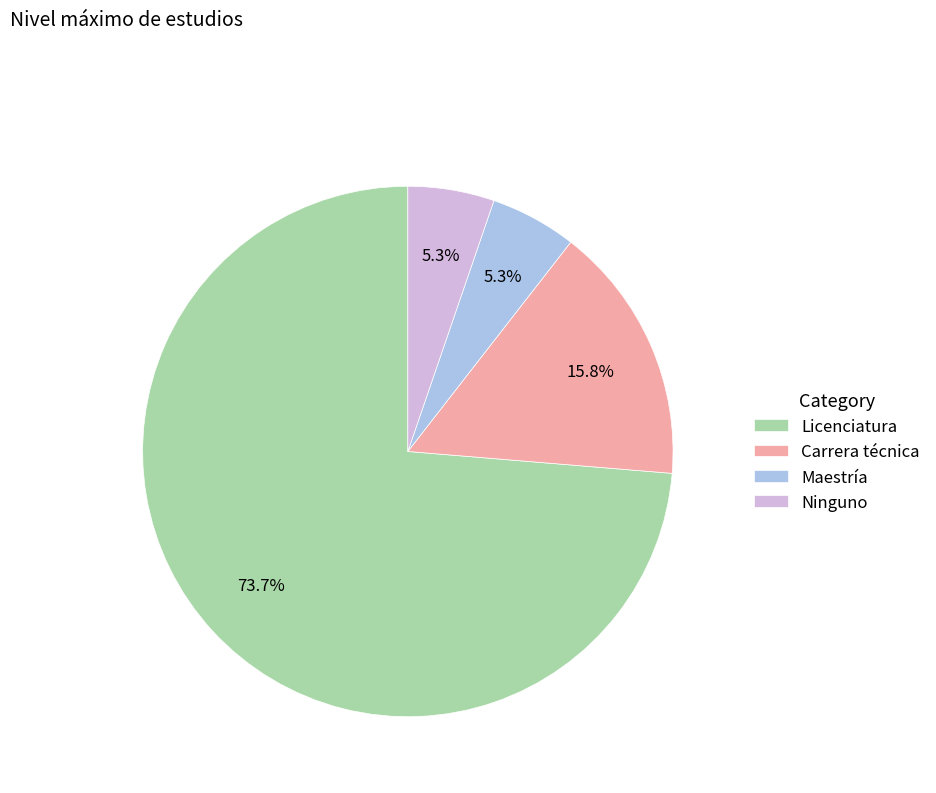

Is Licenciatura the majority of the pie?

Yes